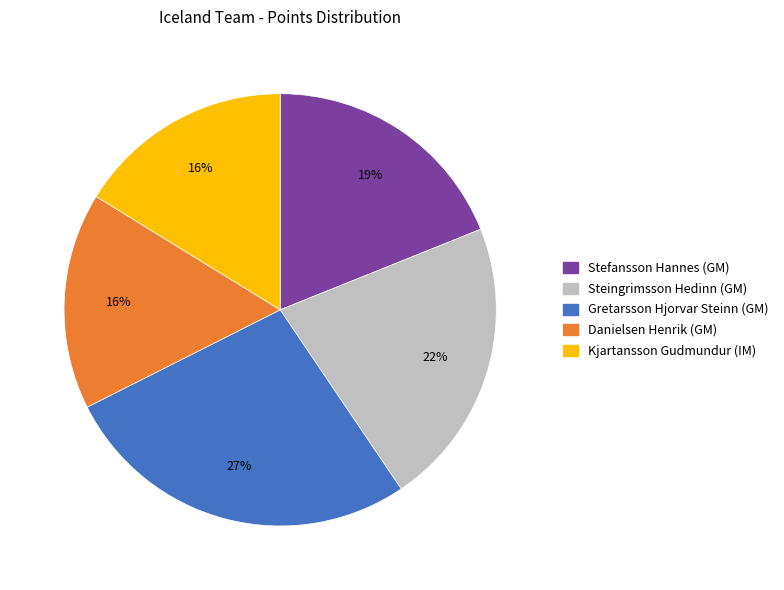

Which has a higher value, Steingrimsson Hedinn (GM) or Danielsen Henrik (GM)?

Steingrimsson Hedinn (GM)